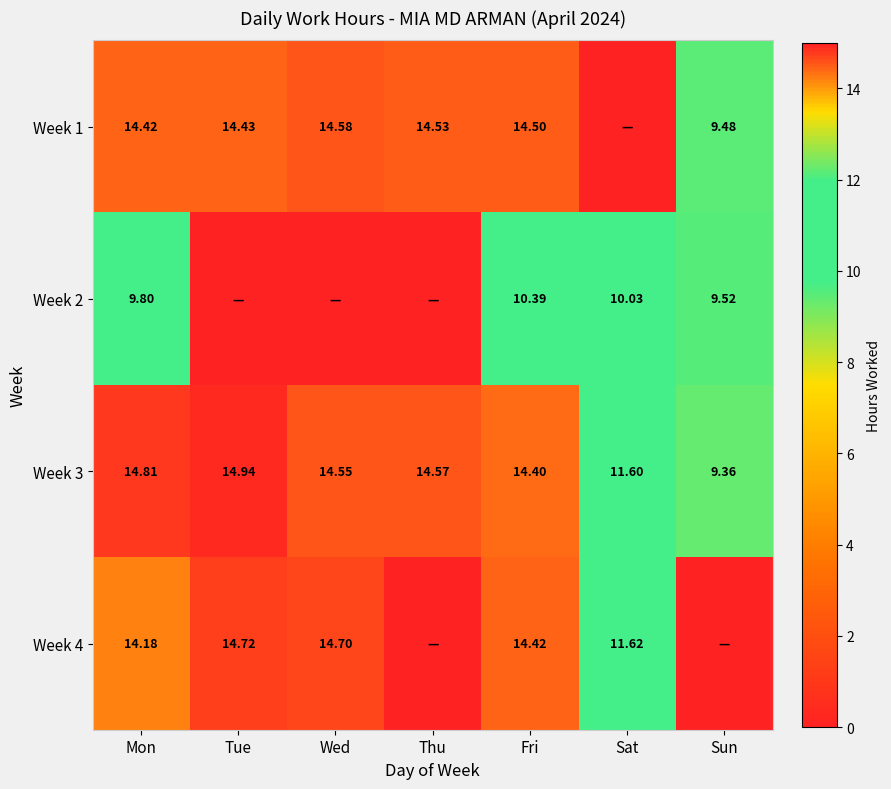

At which label is Week 3 closest to 12?

Sat